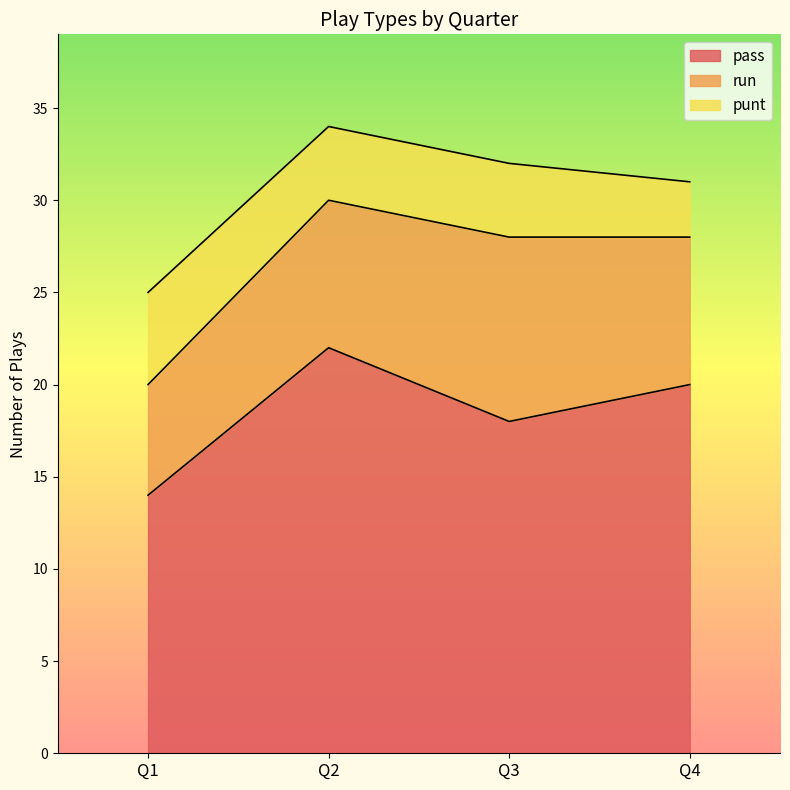

Rank the series by their maximum value, from highest to lowest.

pass, run, punt